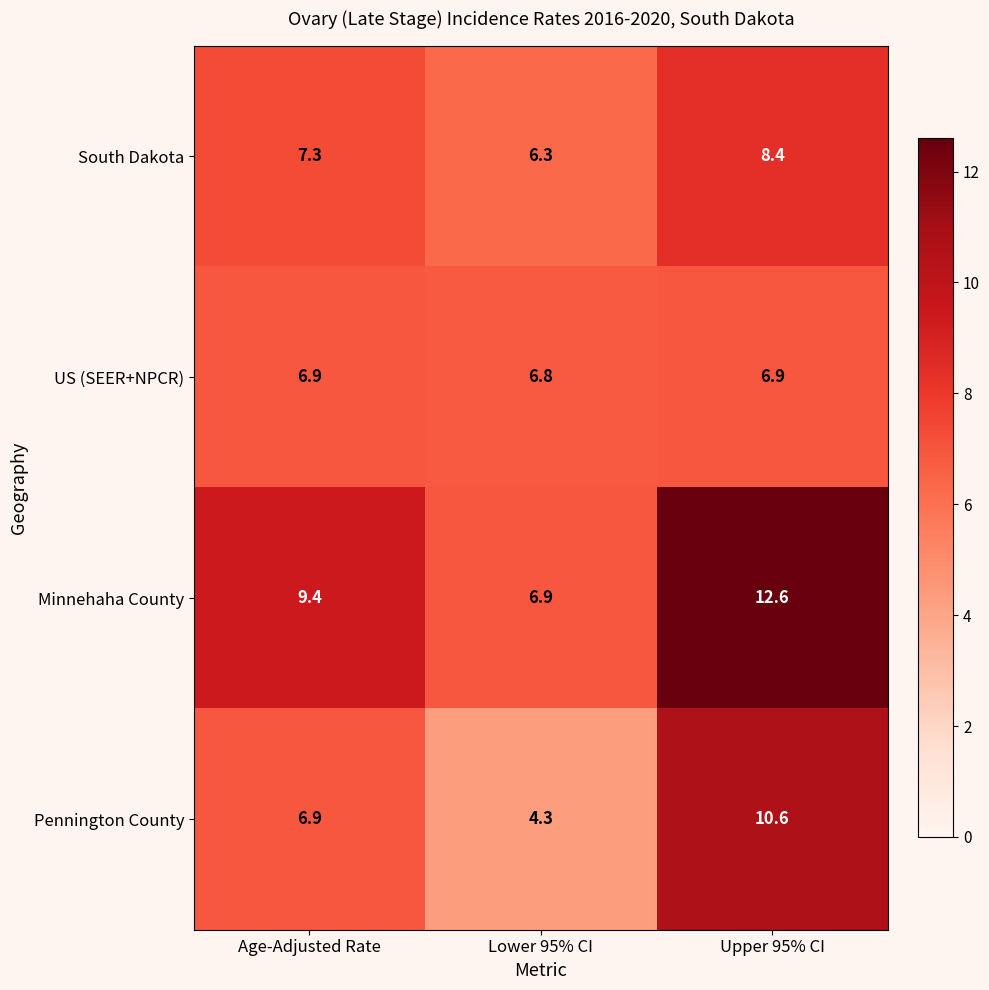

Read the US (SEER+NPCR) value at Upper 95% CI.

6.9